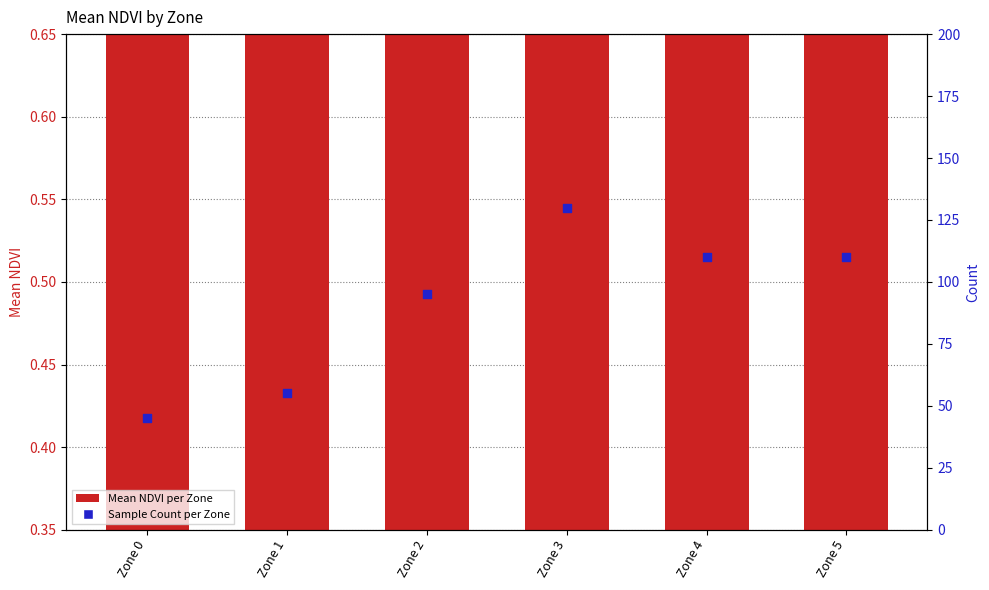

Which series reaches the maximum Y coordinate?

Count